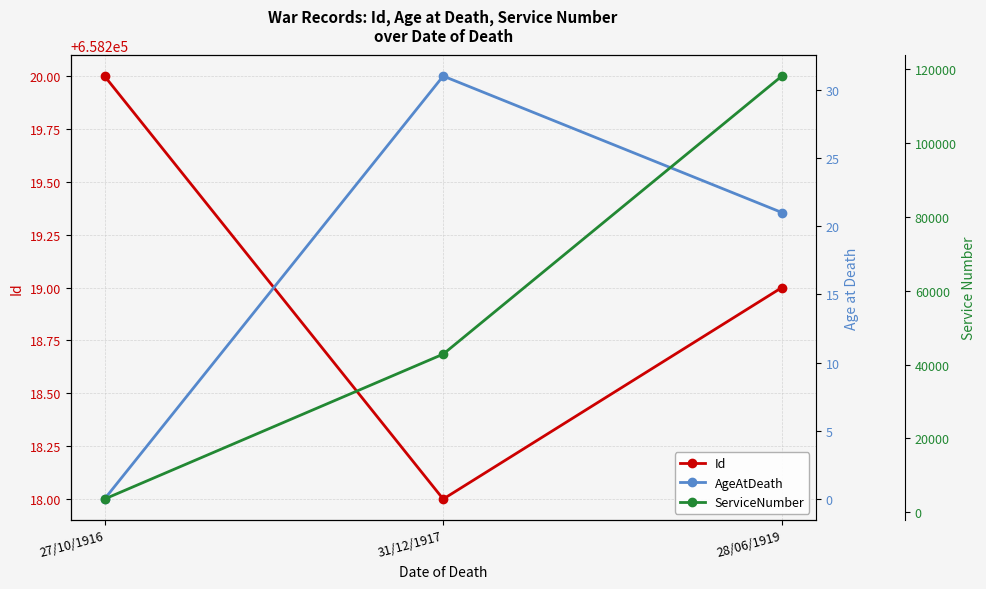

How many data points in Id are above 658219?

1